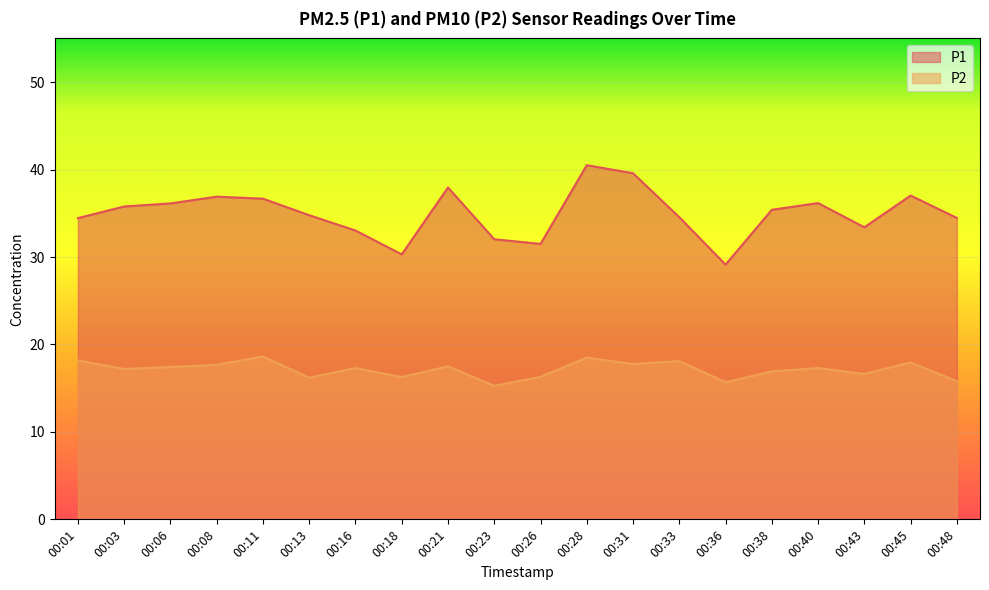

List the series in order of their peak value, lowest first.

P2, P1